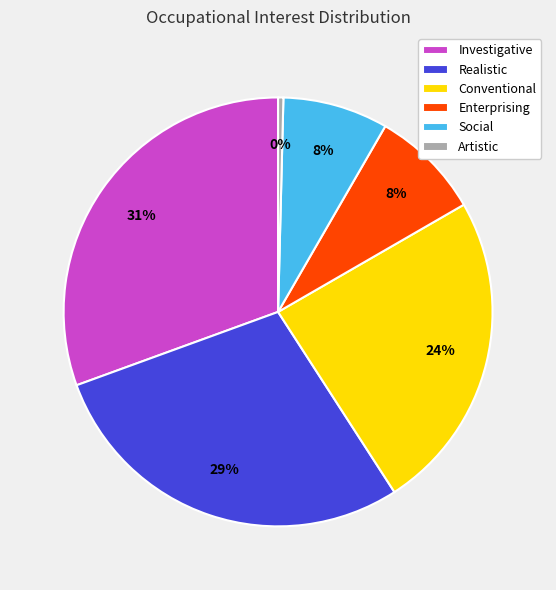

To the nearest percent, what is the combined percentage of Social and Enterprising?

16%